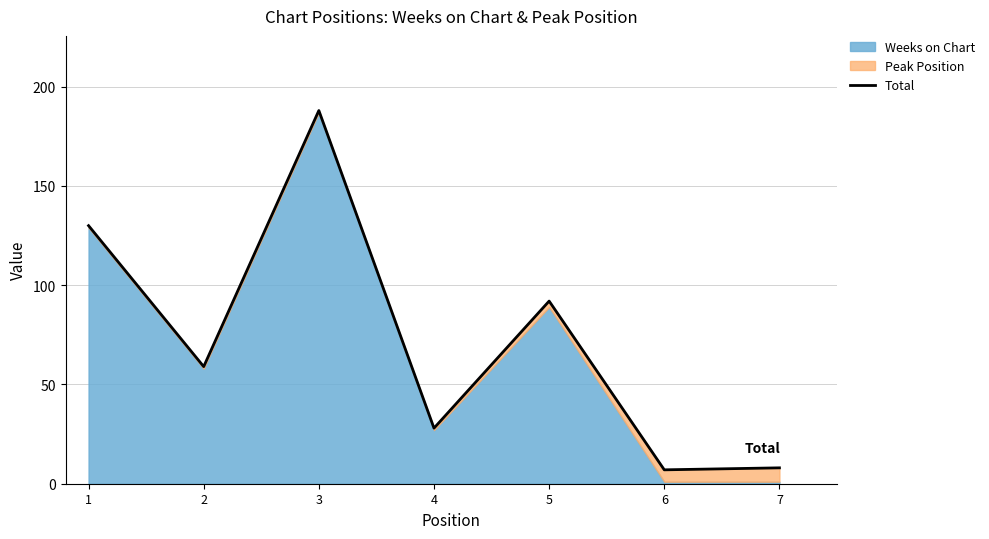

Reading left to right, list all the values displayed in this chart.

1=130	2=59	3=188	4=28	5=92	6=7	7=8